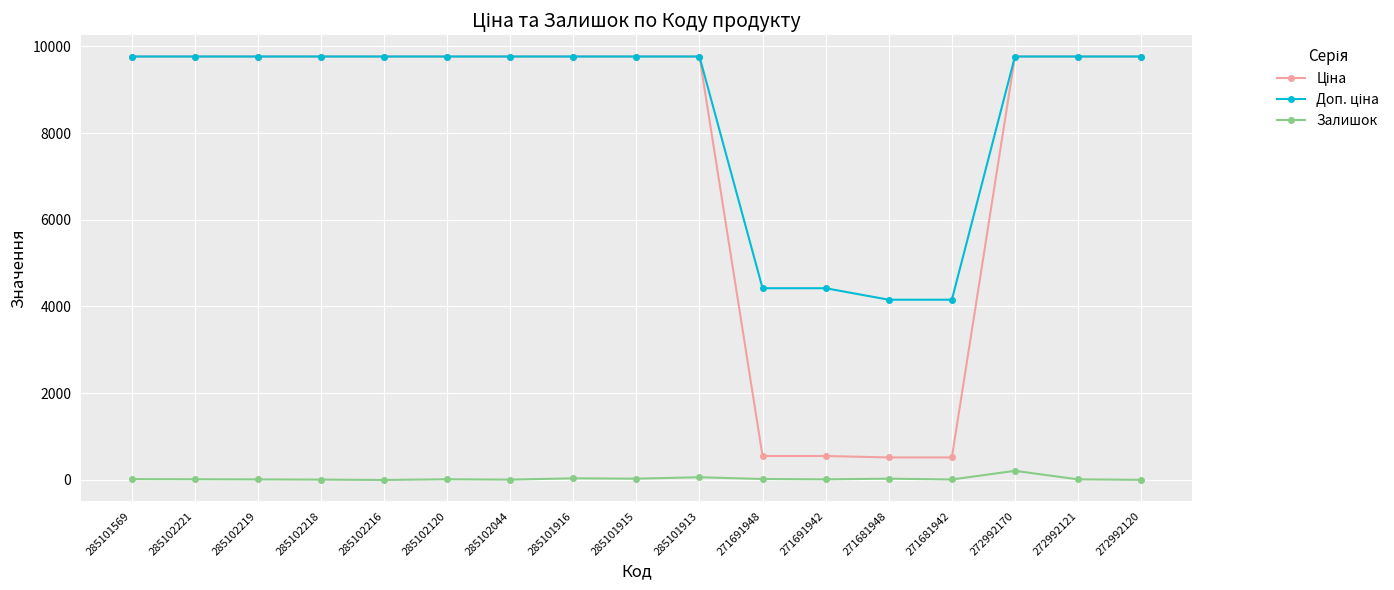

What is the maximum value shown in the chart?

9764.4